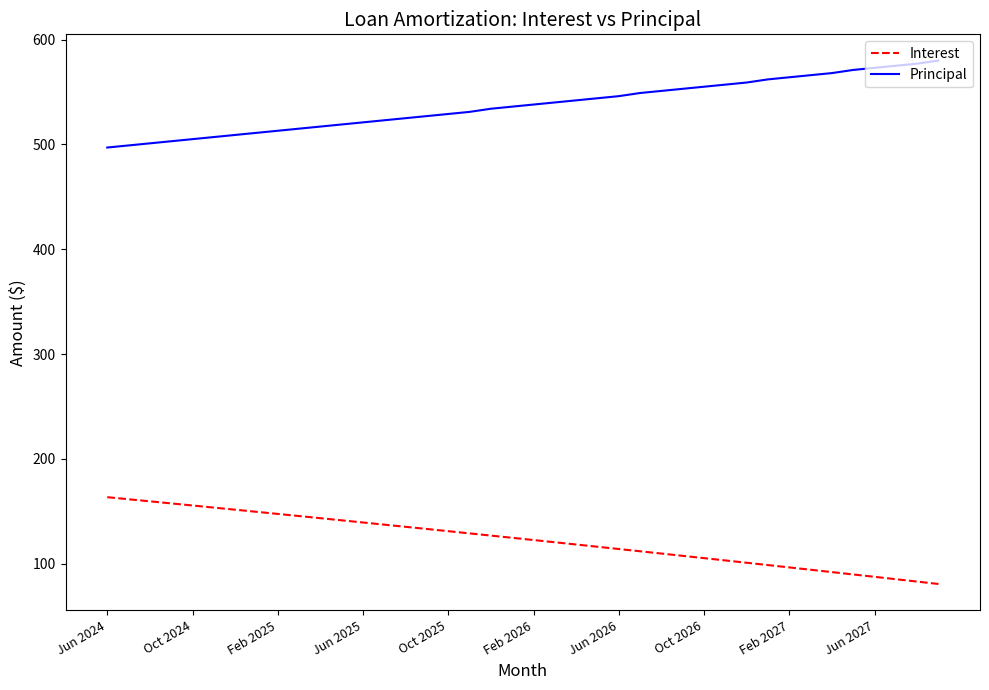

True or false: Interest and Principal cross at least once.

False